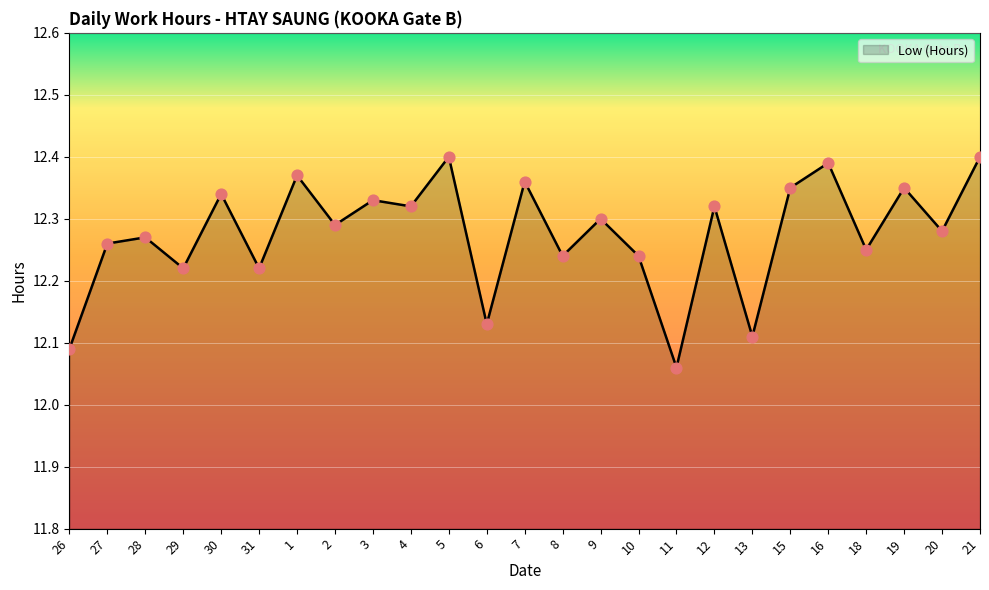

Approximately how many times larger is the value at 26 compared to 18?

1.0